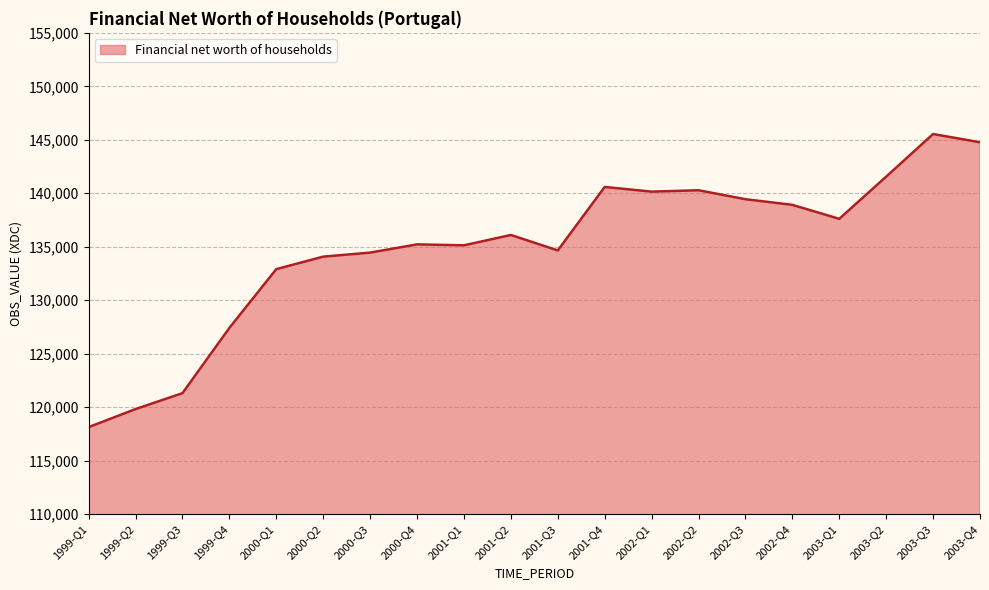

True or false: the data shows 176447.1 at 1999-Q1.

False